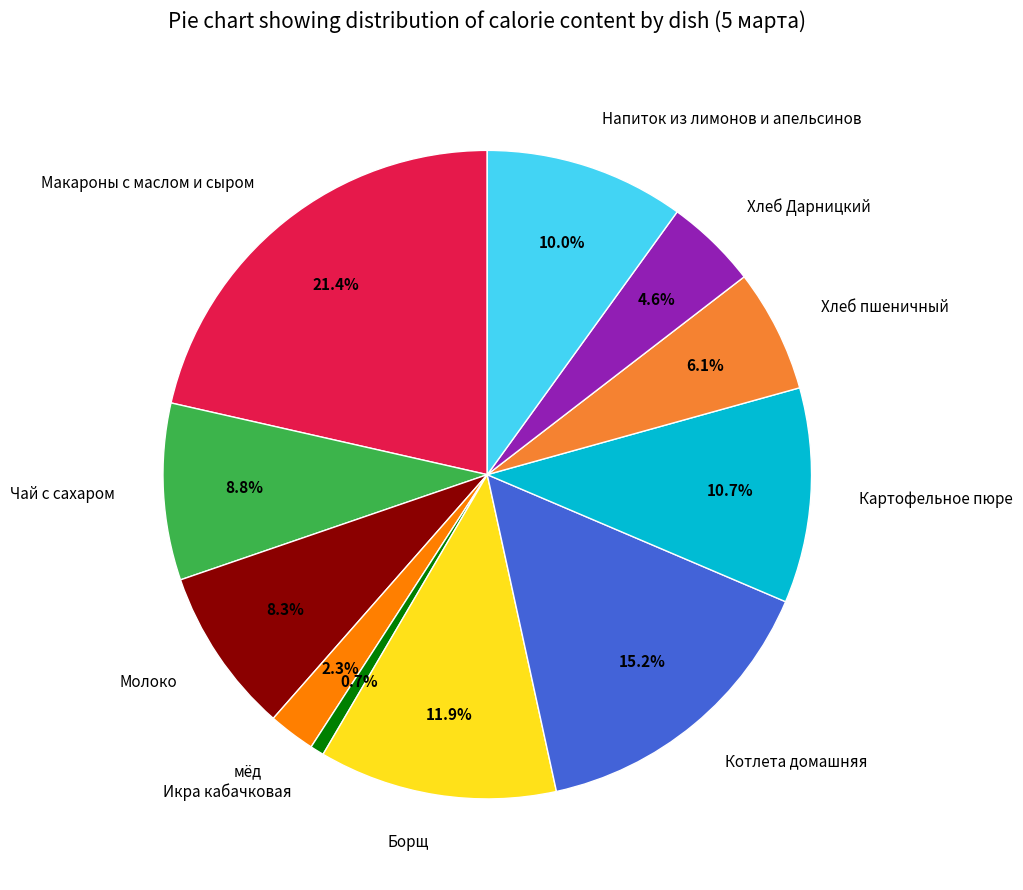

Which slice is the largest?

Макароны с маслом и сыром